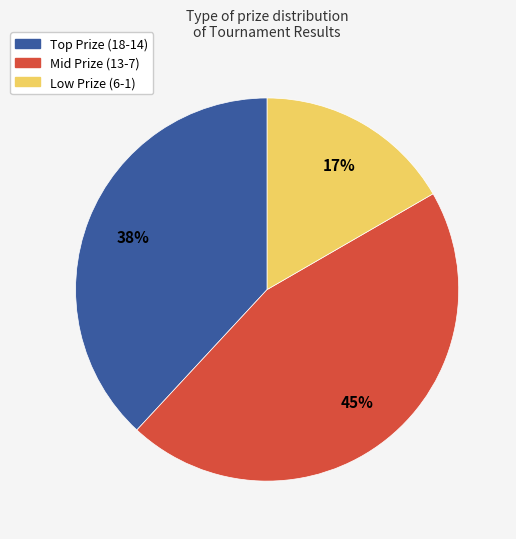

To the nearest percent, what is the average slice percentage?

33%